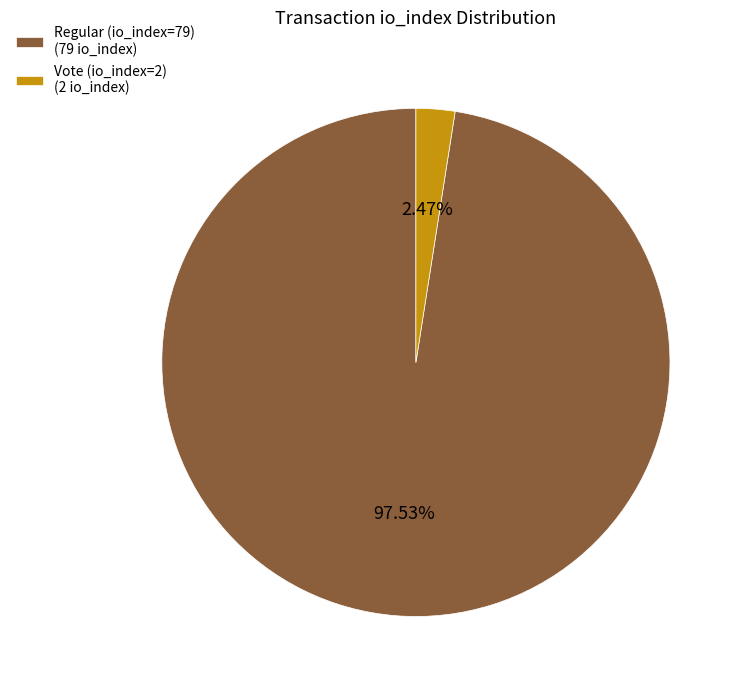

Between Regular (io_index=79) (79 io_index) and Vote (io_index=2) (2 io_index), which is larger?

Regular (io_index=79) (79 io_index)